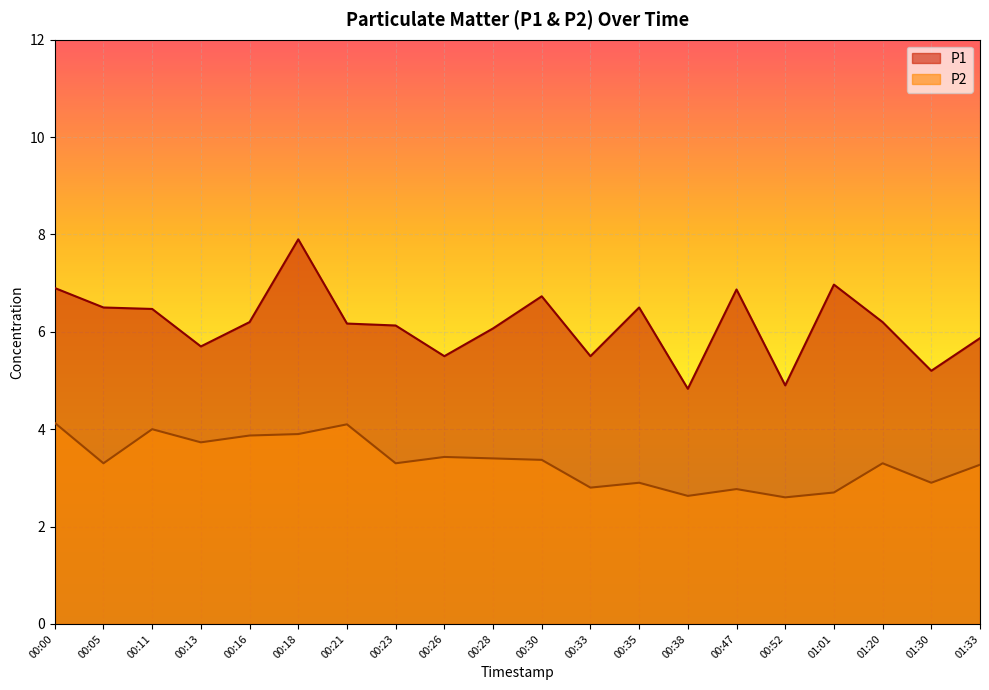

True or false: P2 and P1 intersect in this chart.

False